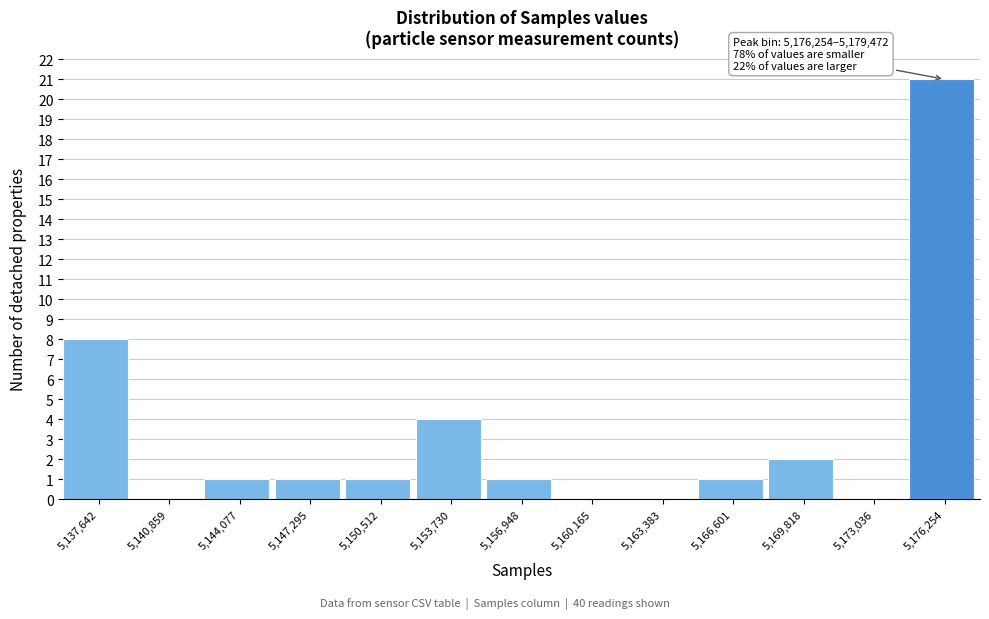

Reading right to left, what are all the values shown in this chart?

5,176,254=21	5,173,036=0	5,169,818=2	5,166,601=1	5,163,383=0	5,160,165=0	5,156,948=1	5,153,730=4	5,150,512=1	5,147,295=1	5,144,077=1	5,140,859=0	5,137,642=8